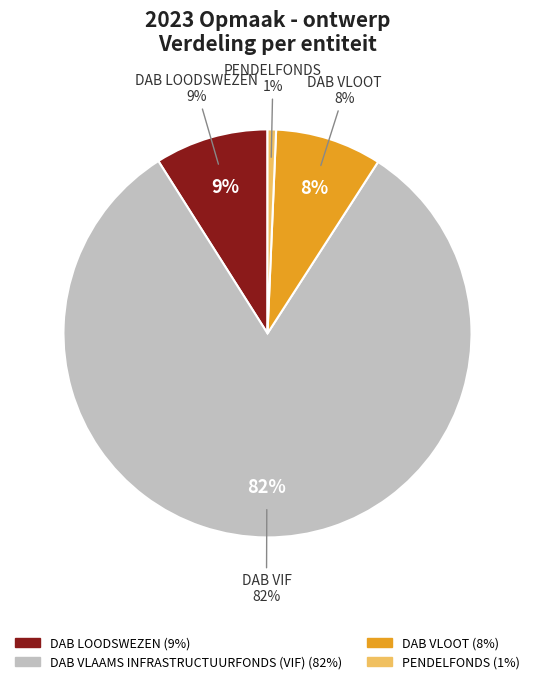

To the nearest percent, what portion does DAB LOODSWEZEN represent?

9%